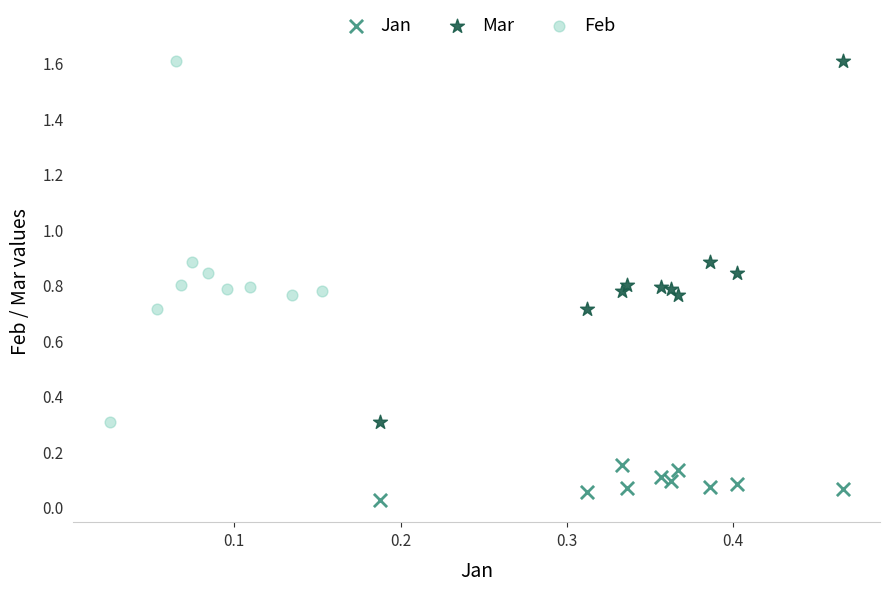

Which series contains the lowest Y value?

Jan